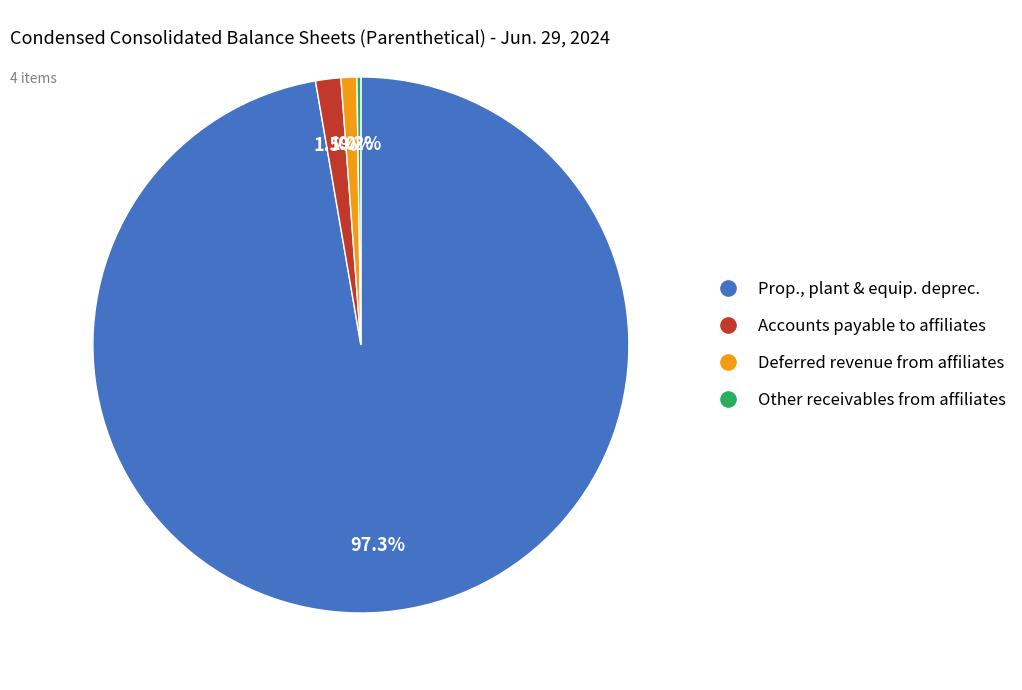

Does any single category account for the majority?

Yes